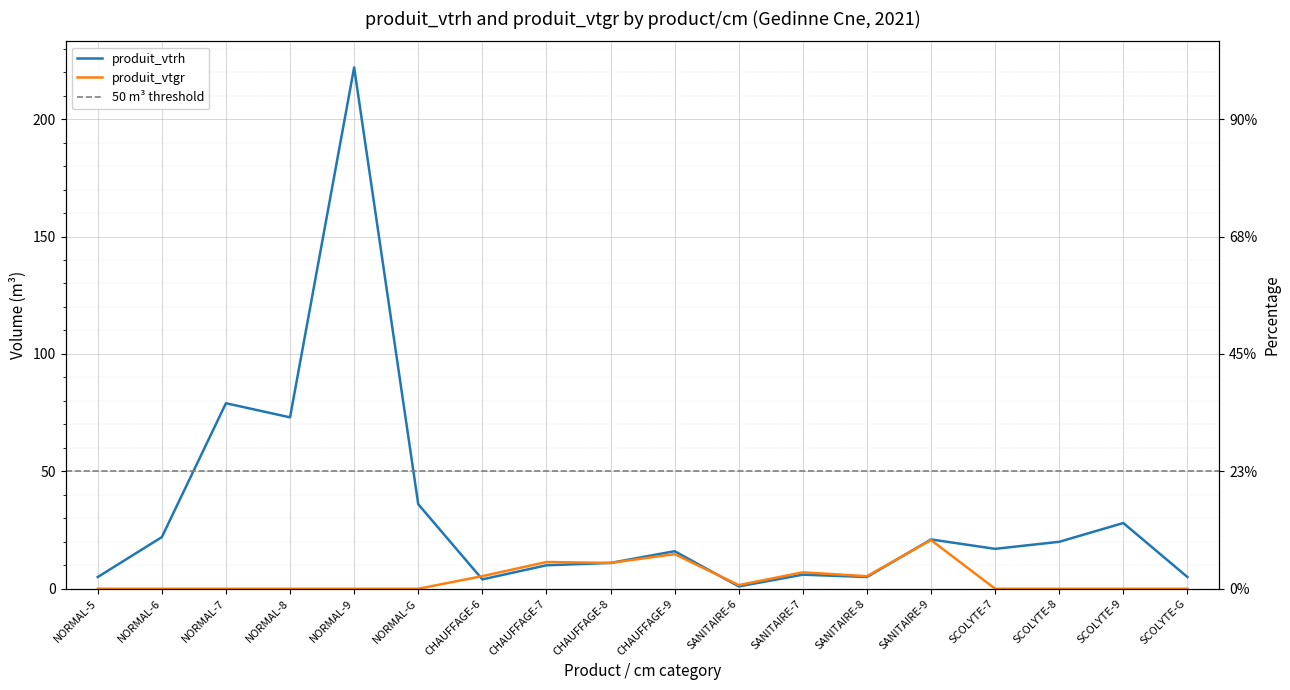

What is the label of the 14th point from the left?

SANITAIRE-9